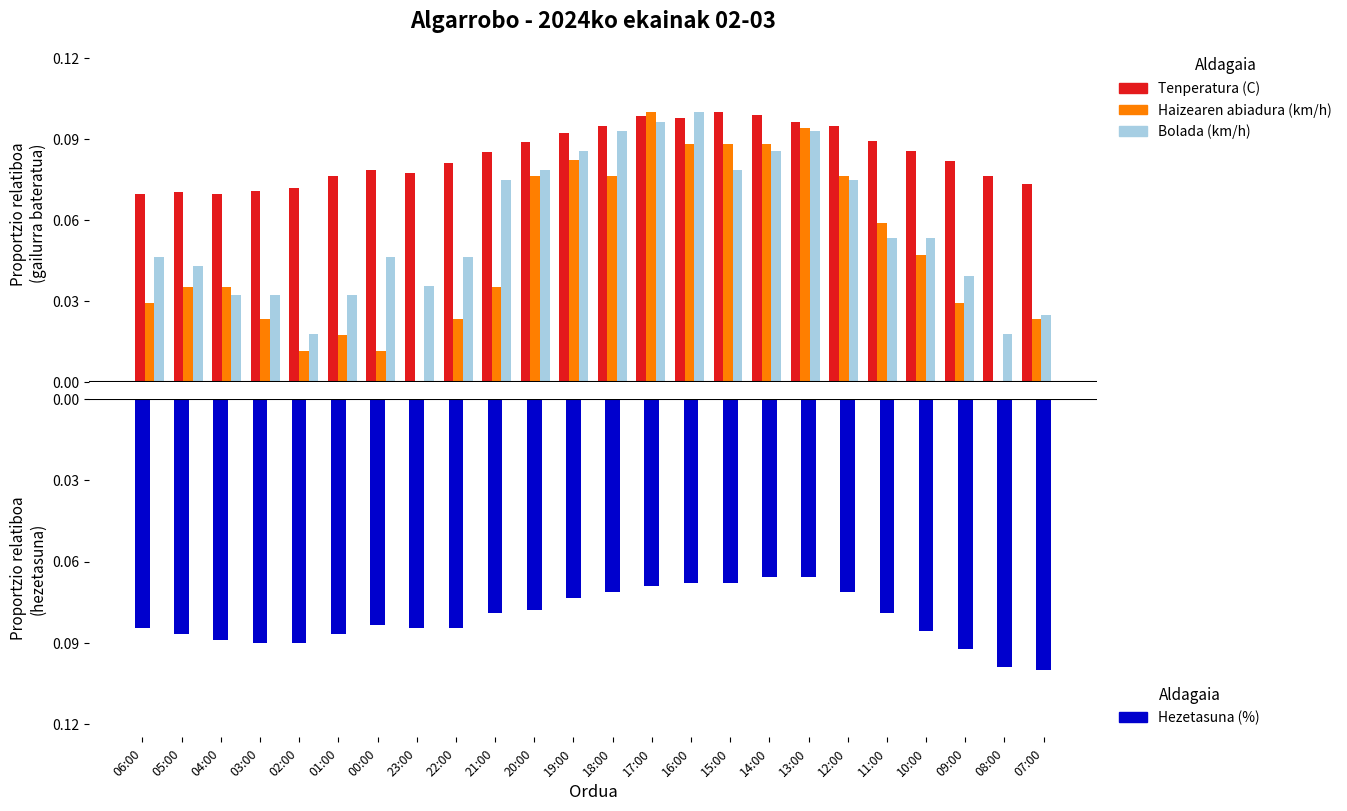

Reading left to right, transcribe all the data shown in this chart.

Tenperatura (C): 0.7	0.7	0.7	0.7	0.7	0.8	0.8	0.8	0.8	0.9	0.9	0.9	0.9	1.0	1.0	1.0	1.0	1.0	0.9	0.9	0.9	0.8	0.8	0.7
Haizearen abiadura (km/h): 0.3	0.4	0.4	0.2	0.1	0.2	0.1	0.0	0.2	0.4	0.8	0.8	0.8	1.0	0.9	0.9	0.9	0.9	0.8	0.6	0.5	0.3	0.0	0.2
Bolada (km/h): 0.5	0.4	0.3	0.3	0.2	0.3	0.5	0.4	0.5	0.8	0.8	0.9	0.9	1.0	1.0	0.8	0.9	0.9	0.8	0.5	0.5	0.4	0.2	0.2
Hezetasuna (%): -0.8	-0.9	-0.9	-0.9	-0.9	-0.9	-0.8	-0.8	-0.8	-0.8	-0.8	-0.7	-0.7	-0.7	-0.7	-0.7	-0.7	-0.7	-0.7	-0.8	-0.9	-0.9	-1.0	-1.0